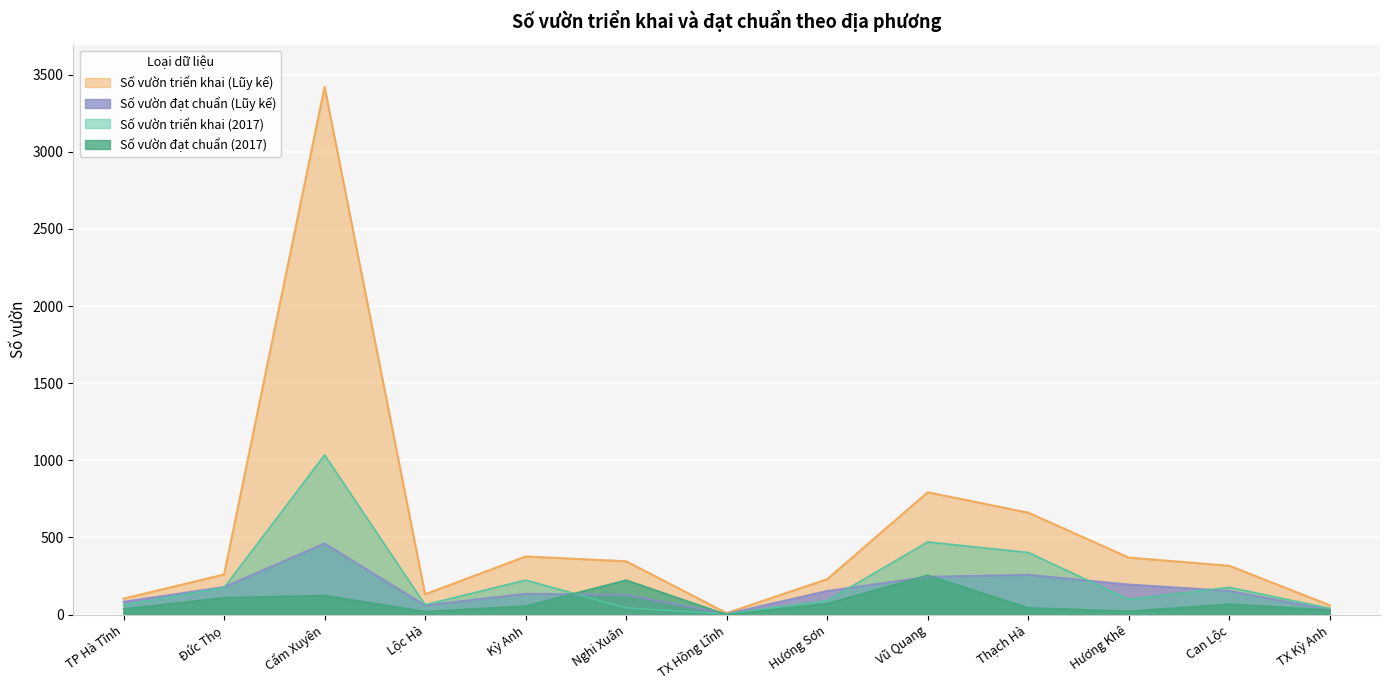

Reading left to right, transcribe all the data shown in this chart.

Số vườn triển khai (2017): TP Hà Tĩnh=63	Đức Thọ=175	Cẩm Xuyên=1035	Lộc Hà=64	Kỳ Anh=224	Nghi Xuân=44	TX Hồng Lĩnh=5	Hương Sơn=91	Vũ Quang=471	Thạch Hà=403	Hương Khê=99	Can Lộc=177	TX Kỳ Anh=41
Số vườn đạt chuẩn (2017): TP Hà Tĩnh=37	Đức Thọ=110	Cẩm Xuyên=124	Lộc Hà=20	Kỳ Anh=56	Nghi Xuân=224	TX Hồng Lĩnh=0	Hương Sơn=72	Vũ Quang=255	Thạch Hà=44	Hương Khê=22	Can Lộc=68	TX Kỳ Anh=30
Số vườn triển khai (Lũy kế): TP Hà Tĩnh=104	Đức Thọ=260	Cẩm Xuyên=3420	Lộc Hà=132	Kỳ Anh=377	Nghi Xuân=346	TX Hồng Lĩnh=10	Hương Sơn=230	Vũ Quang=793	Thạch Hà=661	Hương Khê=370	Can Lộc=317	TX Kỳ Anh=61
Số vườn đạt chuẩn (Lũy kế): TP Hà Tĩnh=83	Đức Thọ=179	Cẩm Xuyên=461	Lộc Hà=60	Kỳ Anh=135	Nghi Xuân=128	TX Hồng Lĩnh=5	Hương Sơn=153	Vũ Quang=245	Thạch Hà=258	Hương Khê=195	Can Lộc=154	TX Kỳ Anh=30